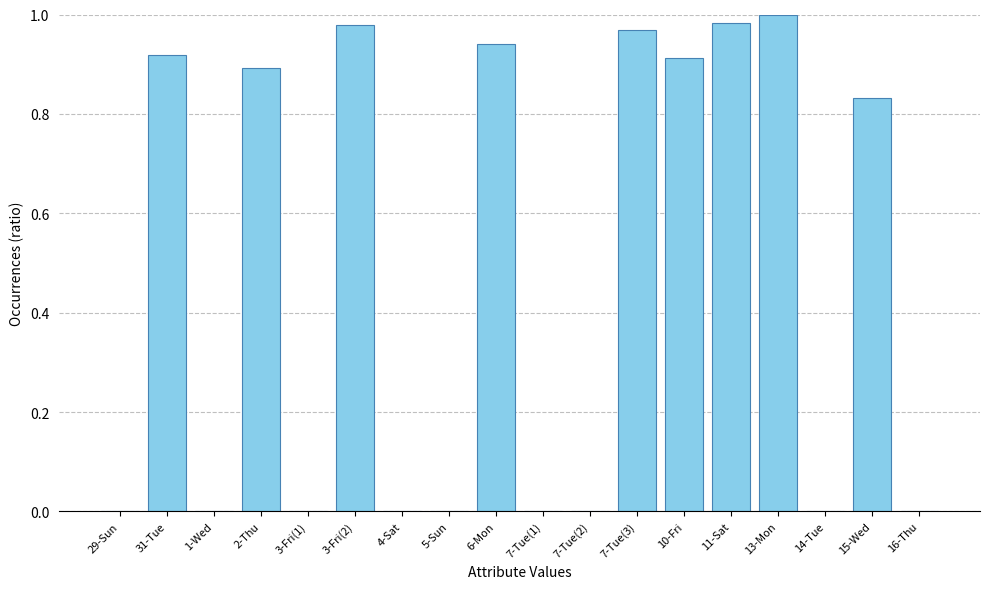

True or false: the data shows 0.0 at 1-Wed.

True